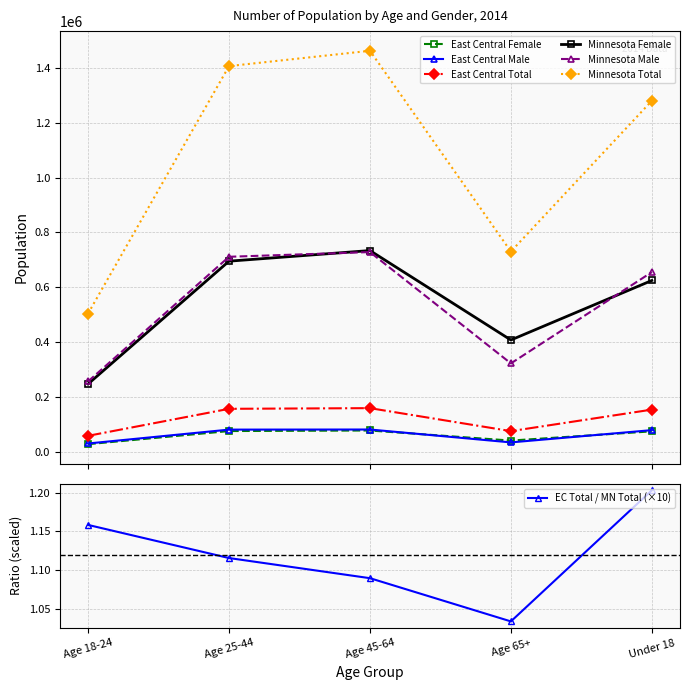

At how many categories does at least one series exceed 996605?

3